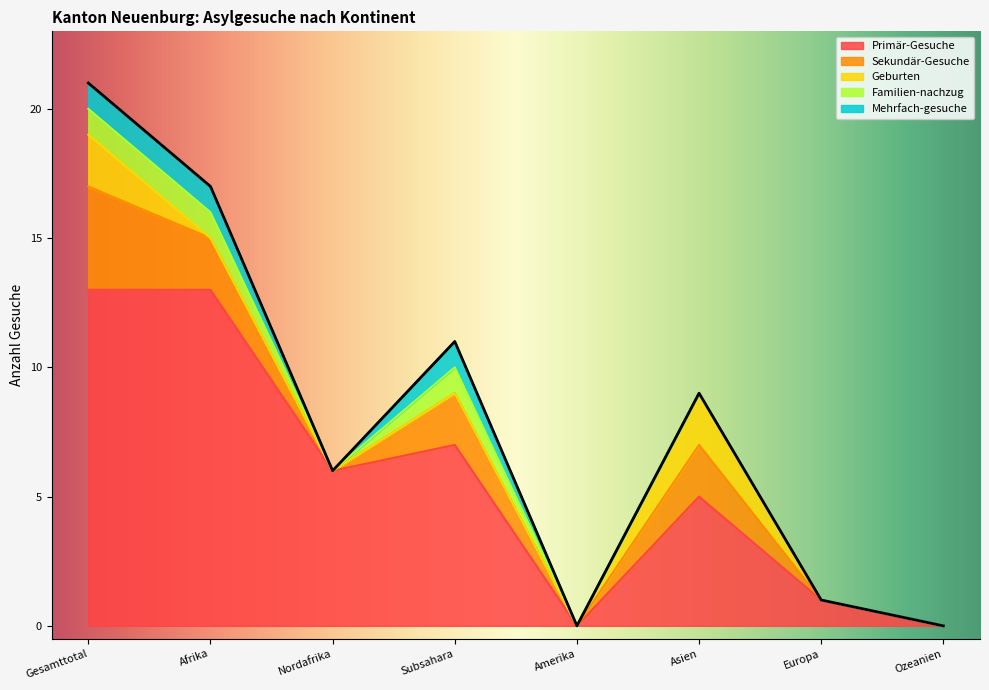

What are all the series names shown in the legend?

Primär-Gesuche, Sekundär-Gesuche, Geburten, Familien-nachzug, Mehrfach-gesuche